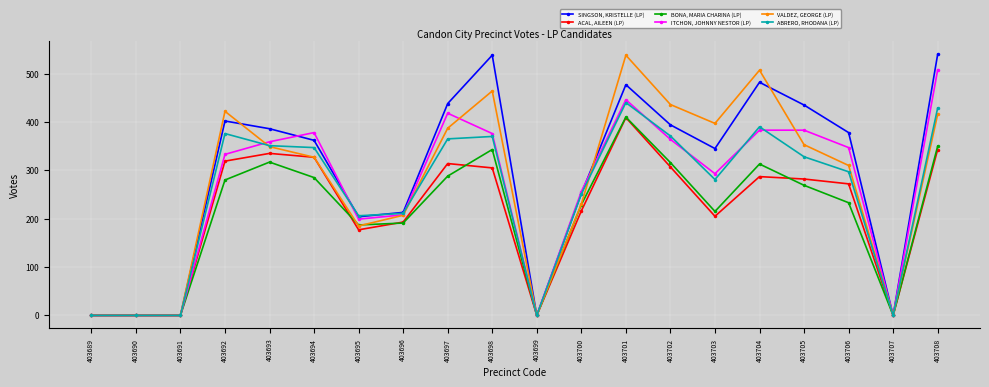

What are all the series names shown in the legend?

SINGSON, KRISTELLE (LP), ACAL, AILEEN (LP), BONA, MARIA CHARINA (LP), ITCHON, JOHNNY NESTOR (LP), VALDEZ, GEORGE (LP), ABRERO, RHODANA (LP)